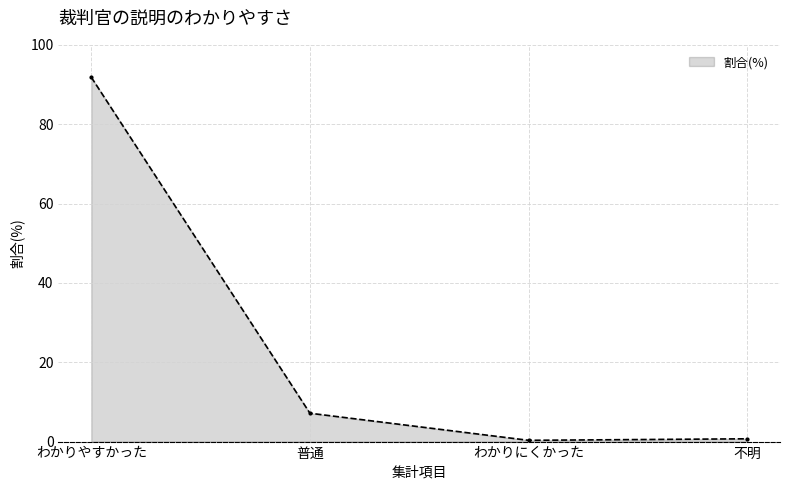

What is the average value?

25.0